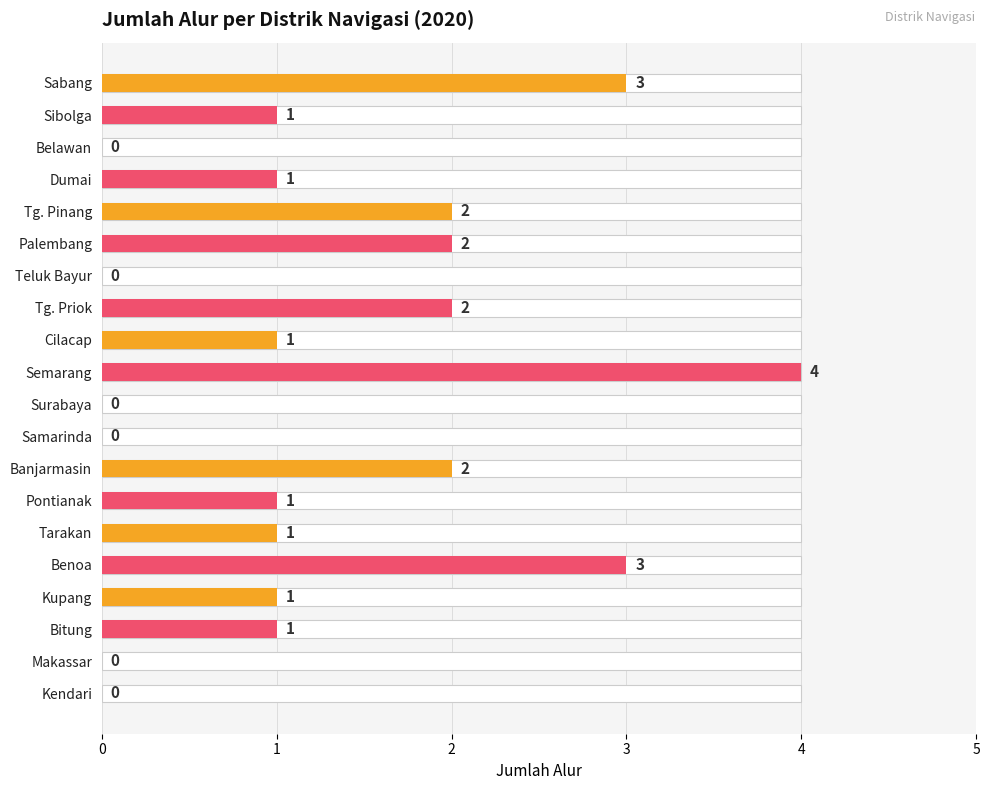

Does the chart contain any negative values?

No